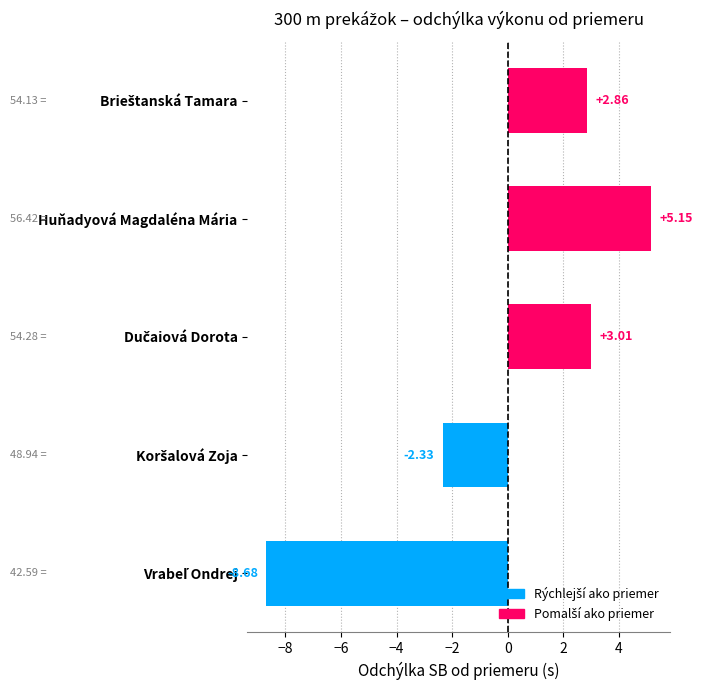

Which label corresponds to the largest value in the chart?

Huňadyová Magdaléna Mária